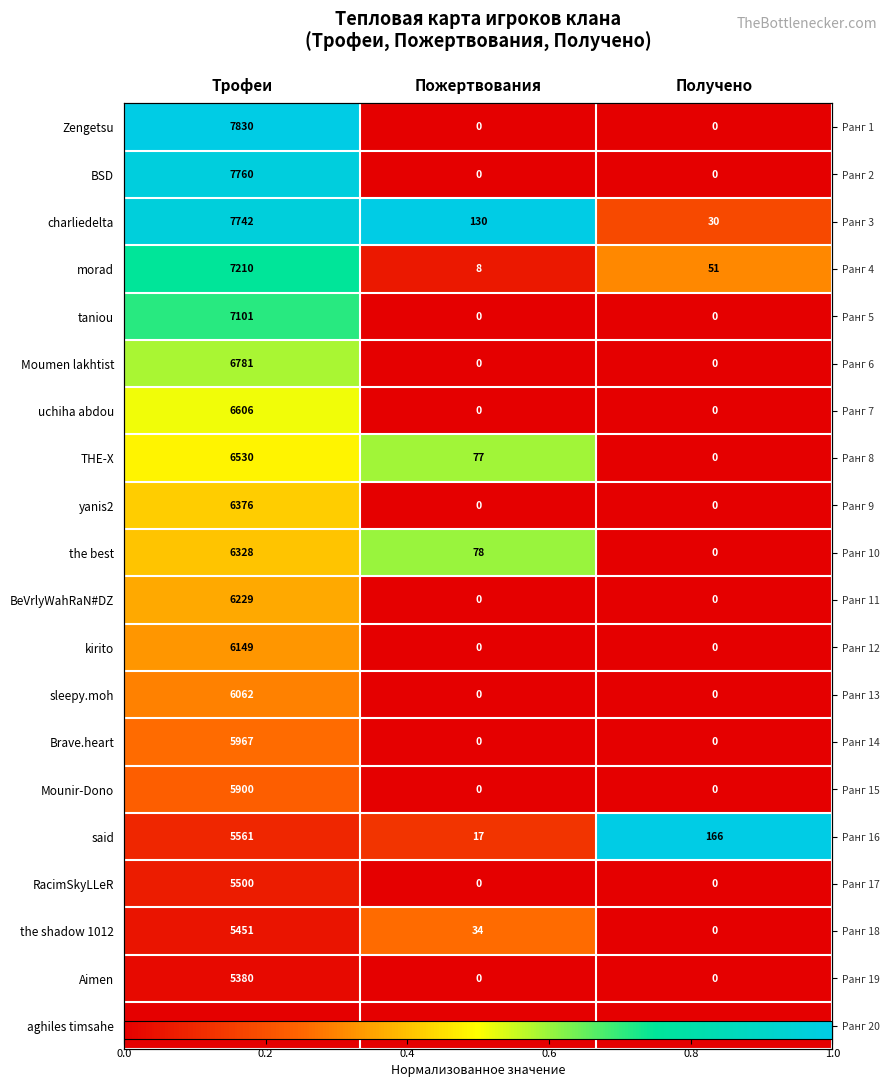

How many categories are shown in the chart?

3